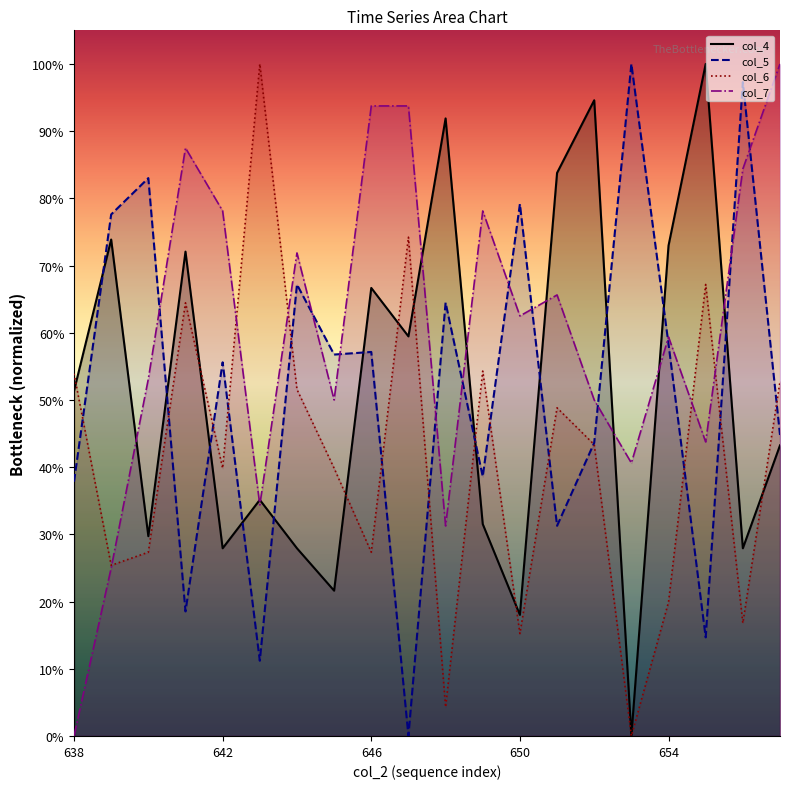

How many series are shown in this chart?

4